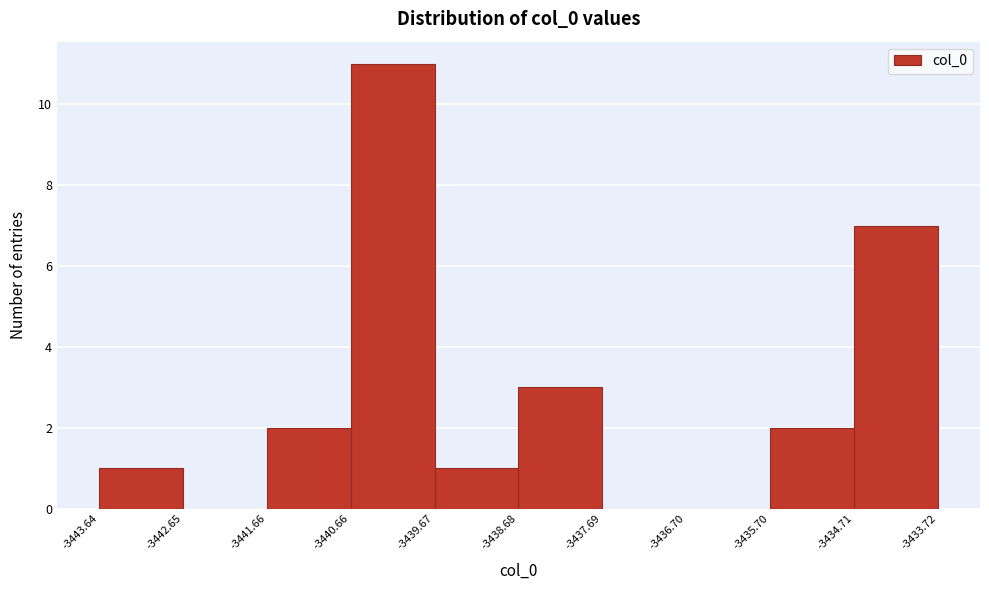

How tall is the bar that spans -3435.70 to -3434.71 on the x-axis? The values are not printed on the chart, so give them approximately, as read against the axis.

2